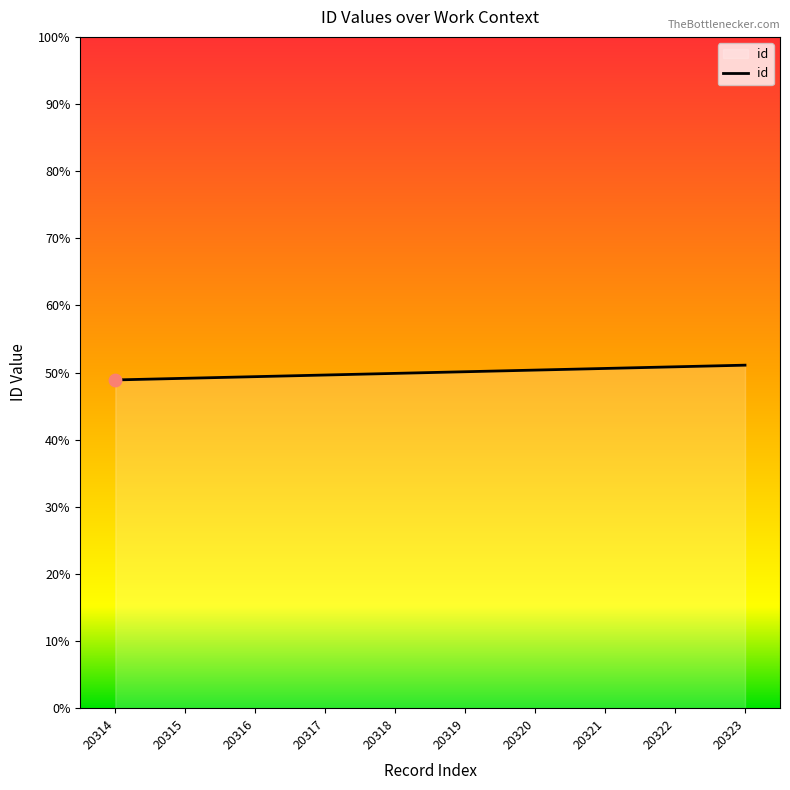

Which has a higher value, 20320 or 20317?

20320